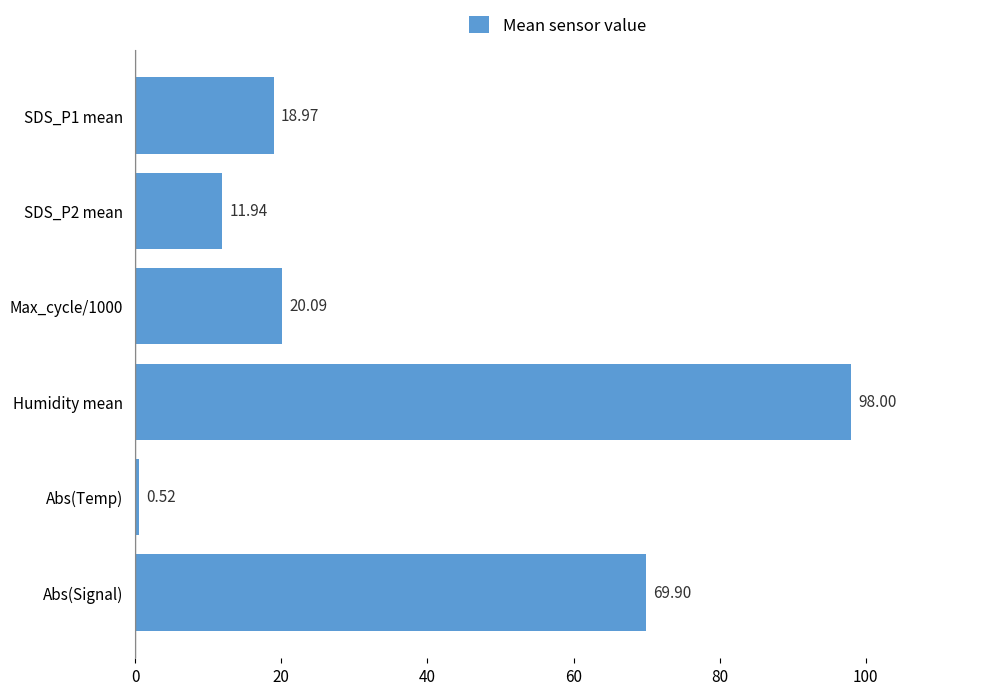

Rank the categories by value from highest to lowest.

Humidity mean, Abs(Signal), Max_cycle/1000, SDS_P1 mean, SDS_P2 mean, Abs(Temp)